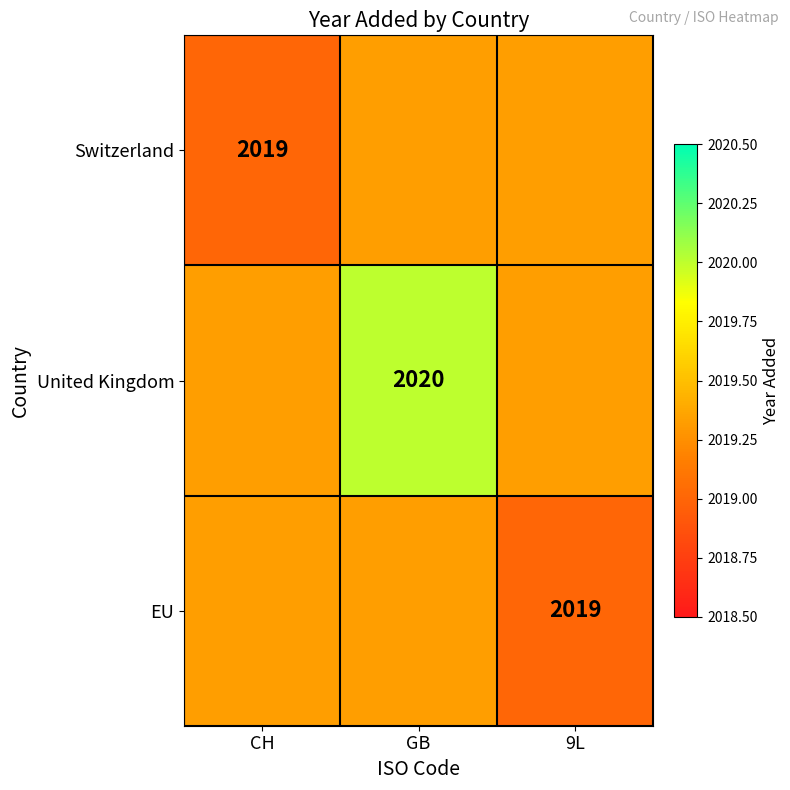

What is the approximate value of EU at GB?

2019.3